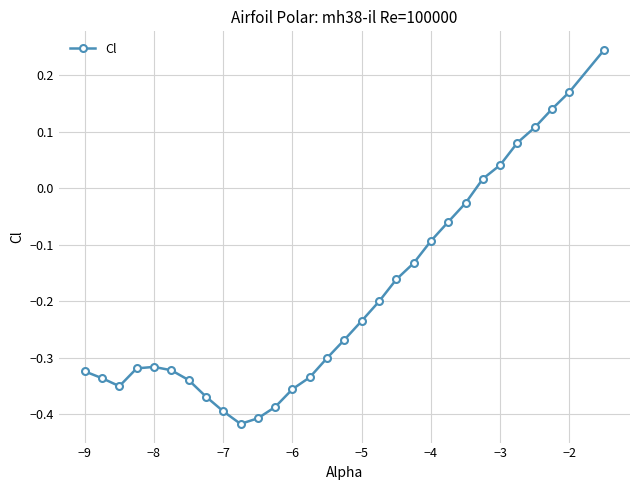

What is the sum of all values?

-5.7